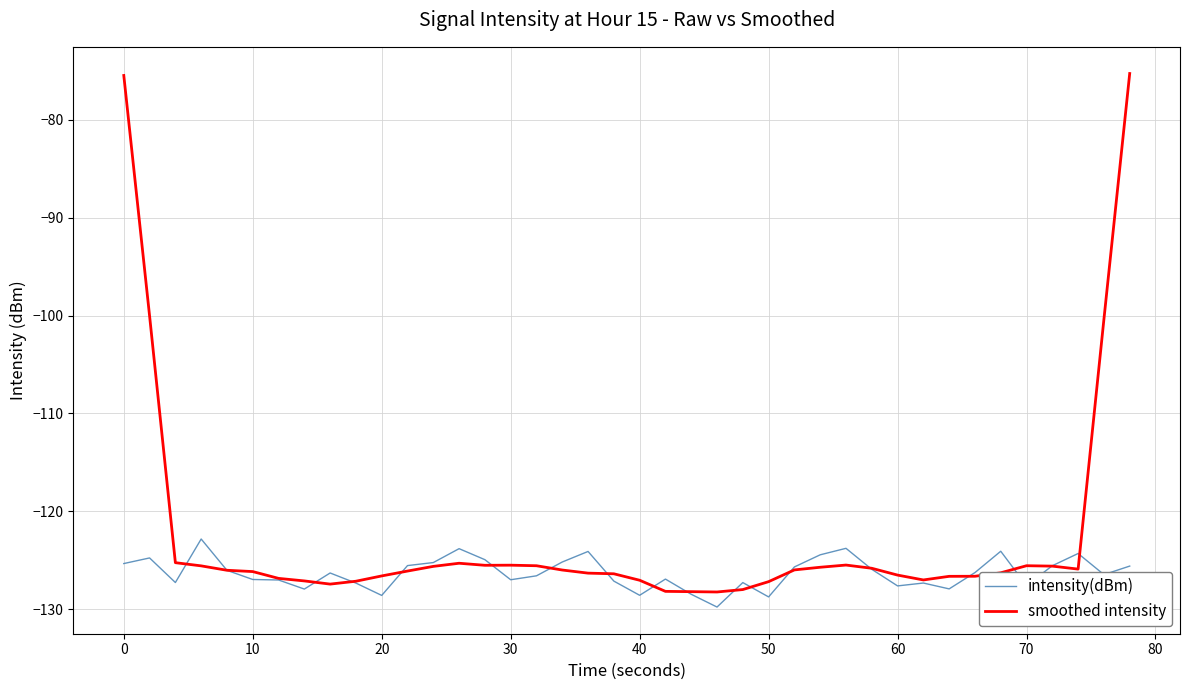

What are all the series names shown in the legend?

intensity(dBm), smoothed intensity